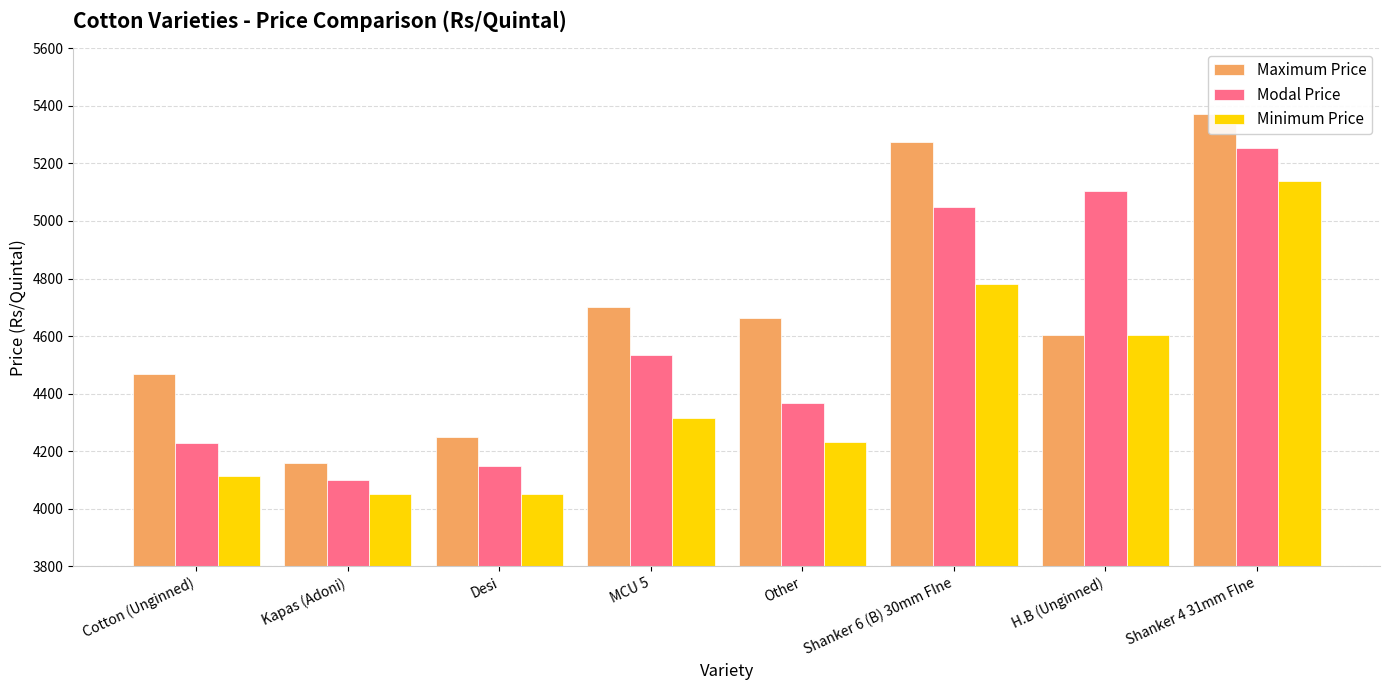

Does the chart contain any negative values?

No